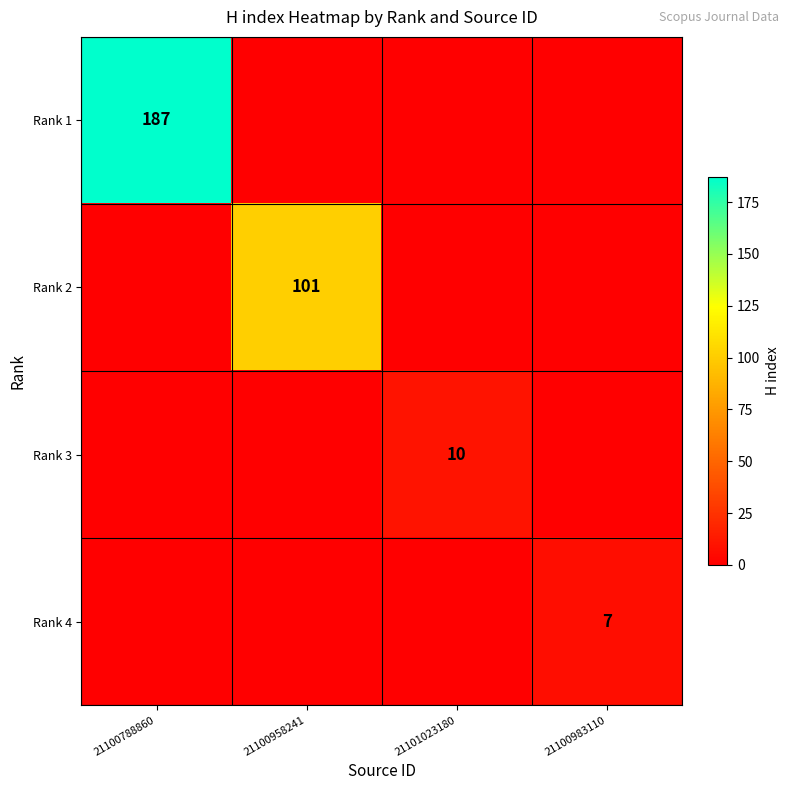

Rank the series by their maximum value, from lowest to highest.

Rank 4, Rank 3, Rank 2, Rank 1